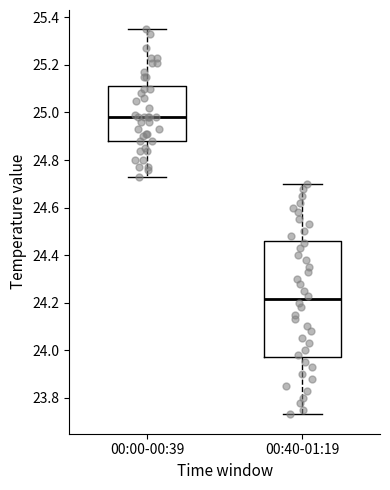

Which box is the tallest, from its lower edge to its upper edge?

00:40-01:19